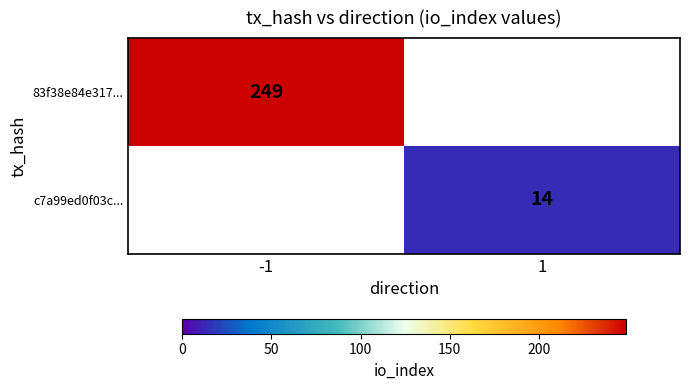

Is it true that 83f38e84e317... equals 345 at -1?

False